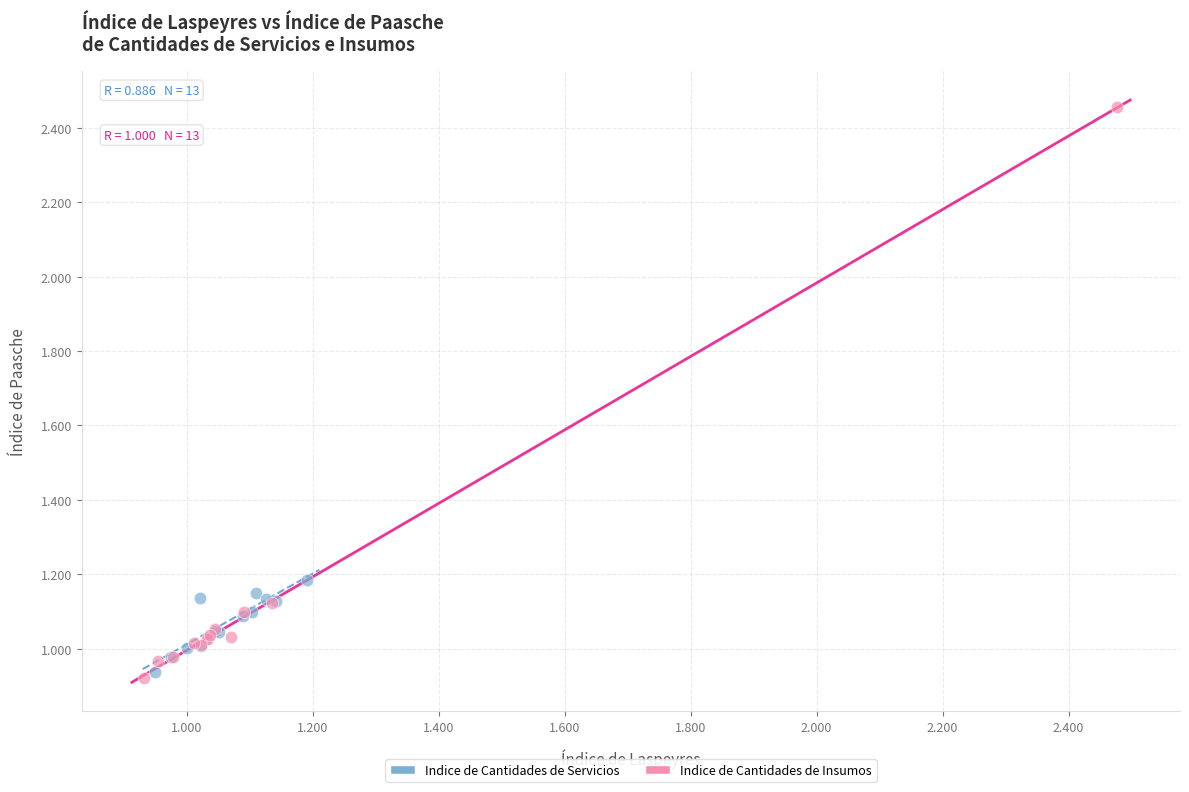

Which series has the largest Y range (max minus min)?

Indice de Cantidades de Insumos